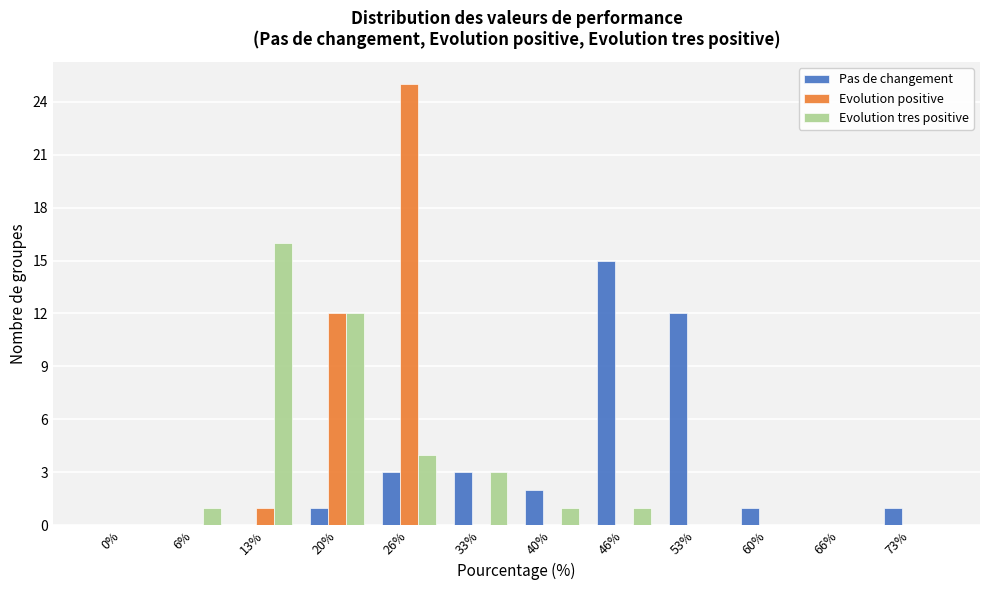

True or false: Evolution tres positive has a value of 0 at 73%.

True